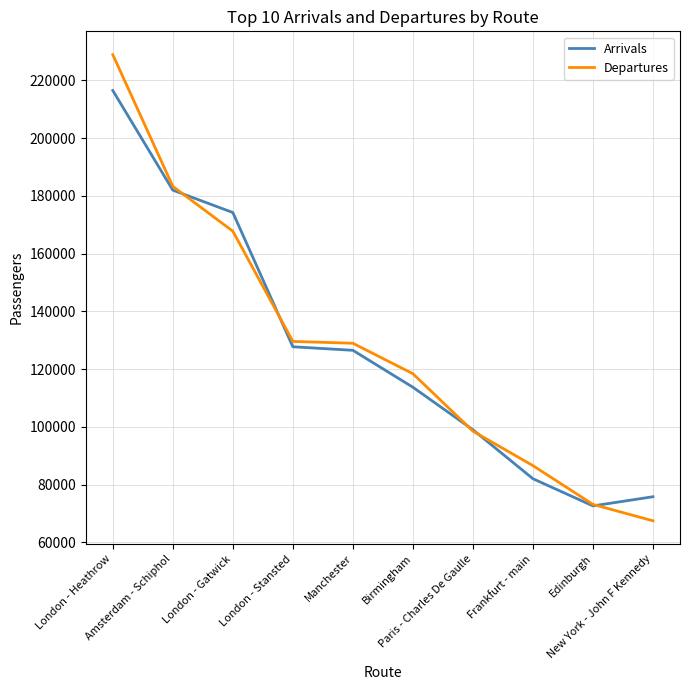

Count the number of data series in this chart.

2